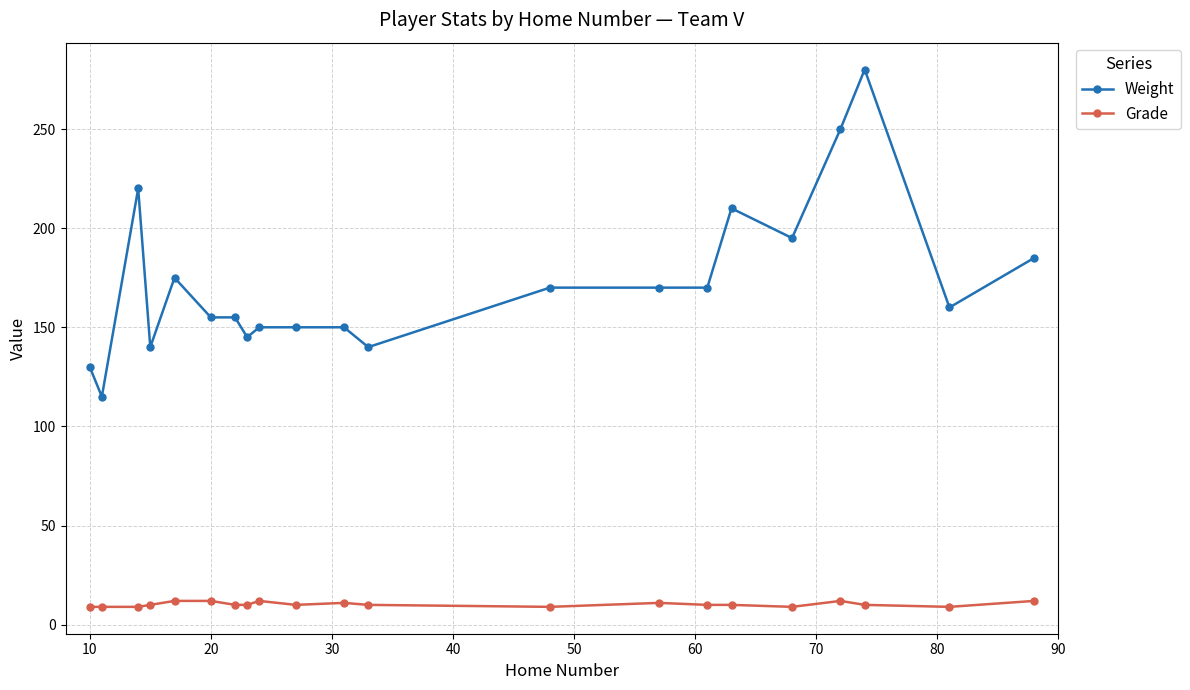

Which series has the widest spread of values?

Weight